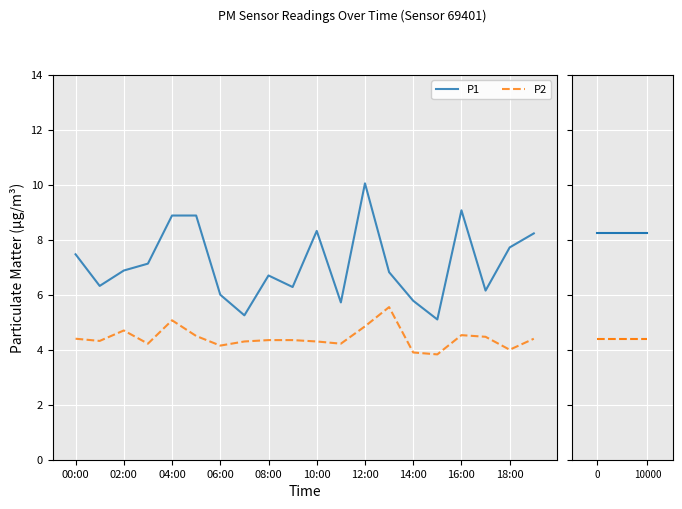

List the series in order of their overall mean, highest first.

P1, P2